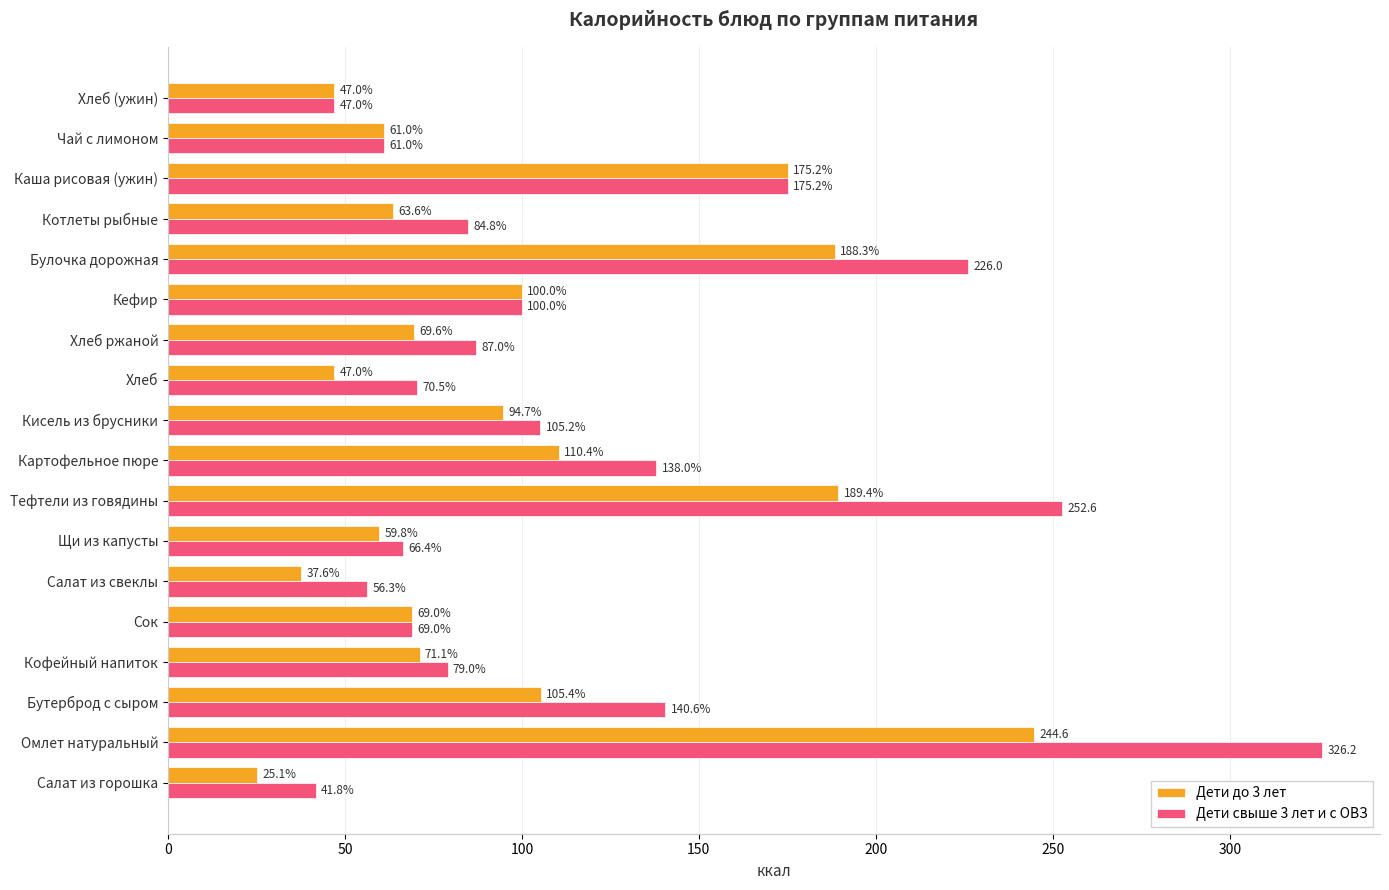

What is the lowest value of the Дети до 3 лет series?

25.1